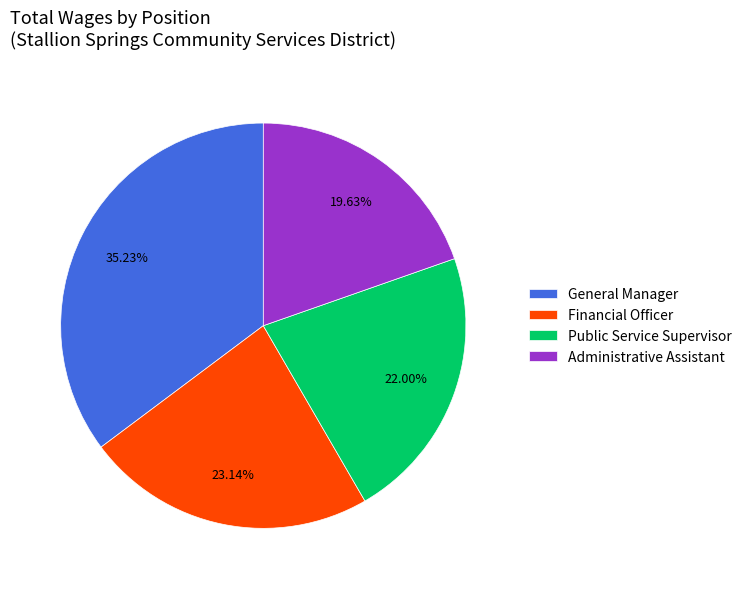

How many segments does this pie chart have?

4